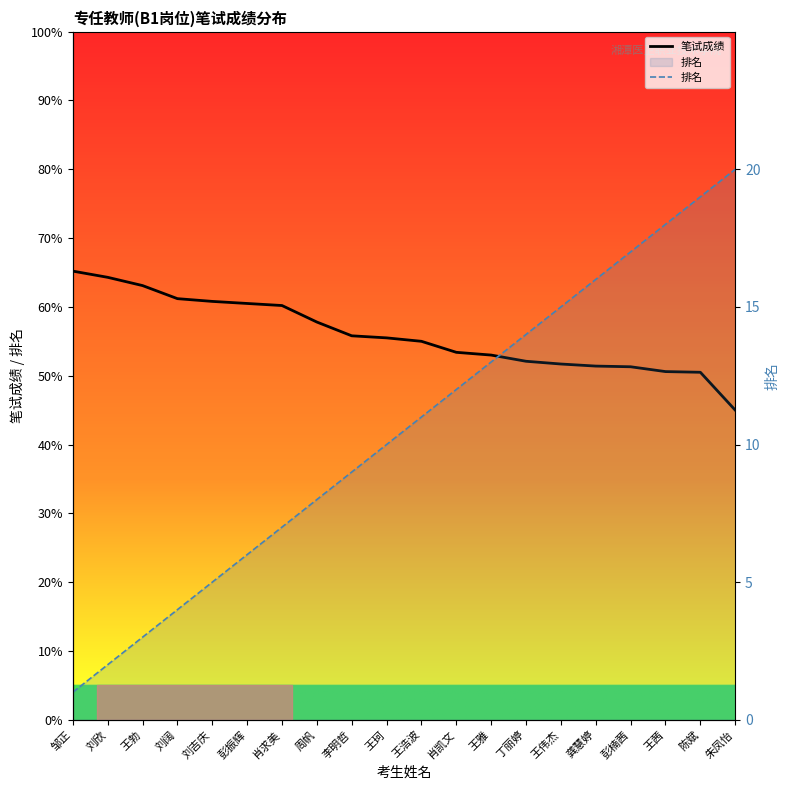

Where is 笔试成绩 nearest to the value 55?

王浩波